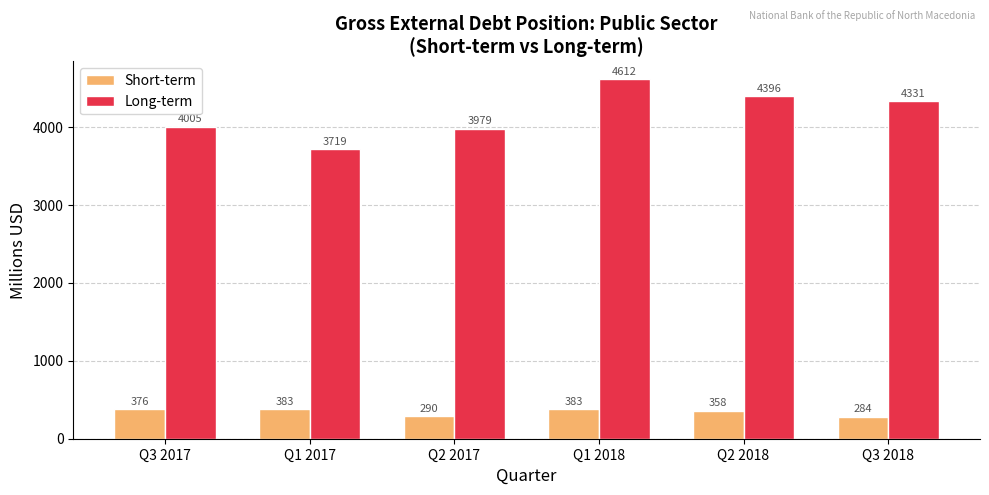

List the series in order of their peak value, highest first.

Long-term, Short-term